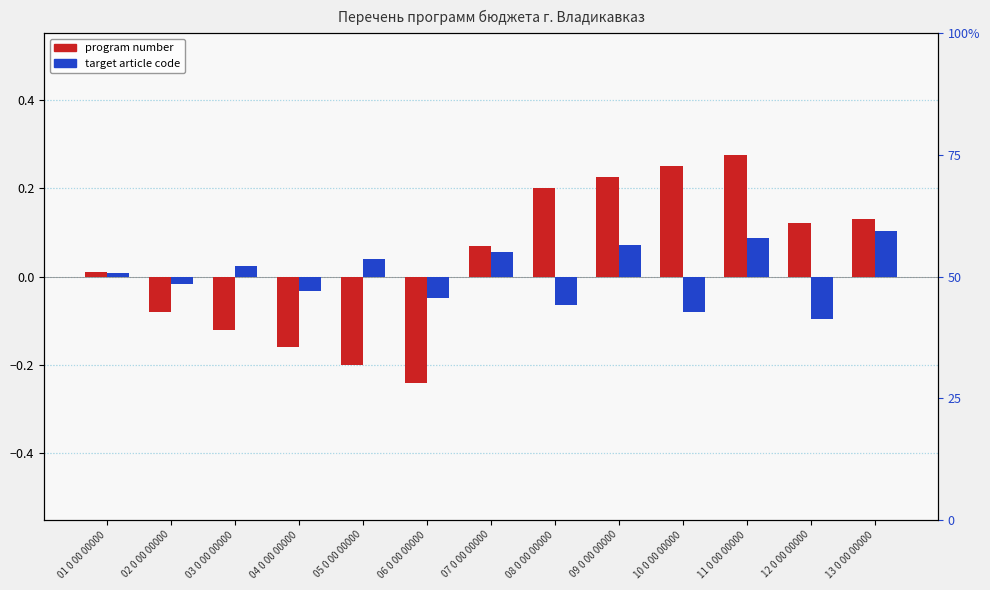

Read the program number value at 05 0 00 00000.

-0.2